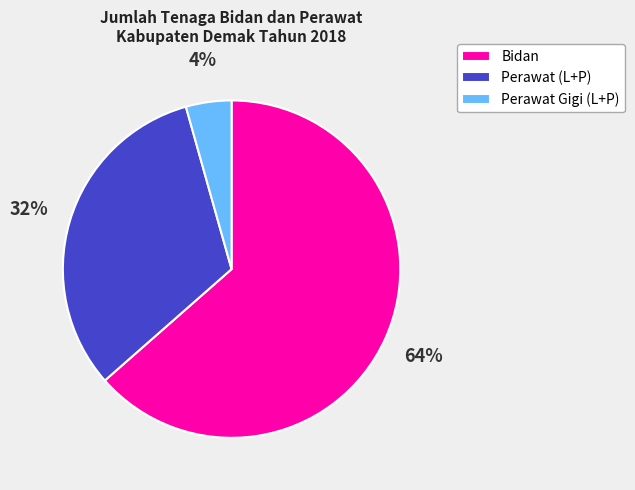

How many slices are in this pie chart?

3